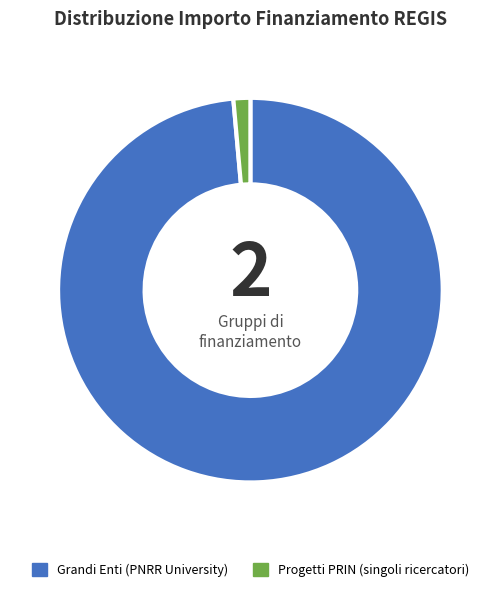

Which category has the biggest portion of the pie?

Grandi Enti (PNRR University)